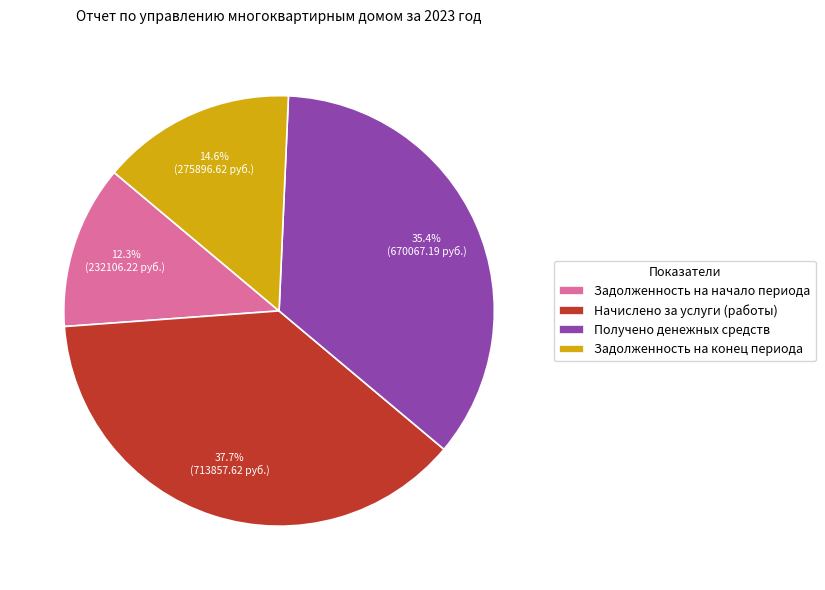

Is there a majority slice in this chart?

No